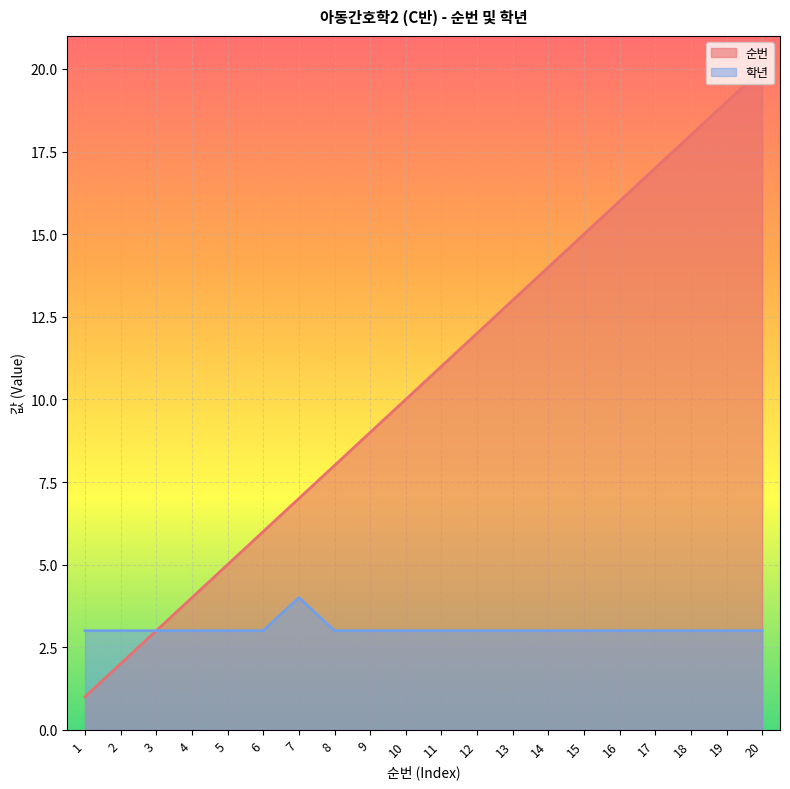

What is the maximum value shown in the chart?

20